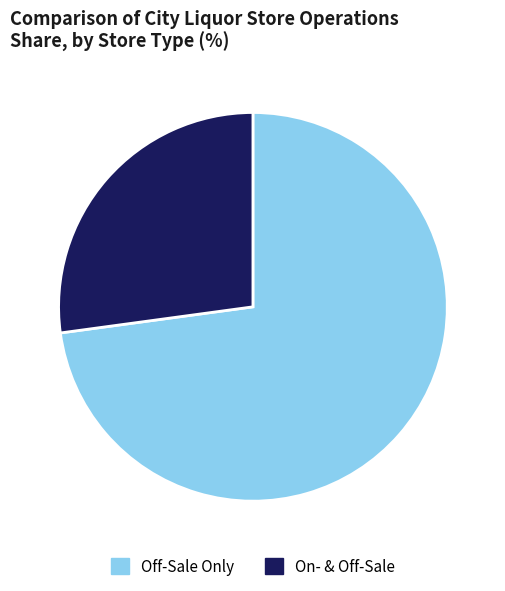

Between Off-Sale Only and On- & Off-Sale, which is larger?

Off-Sale Only